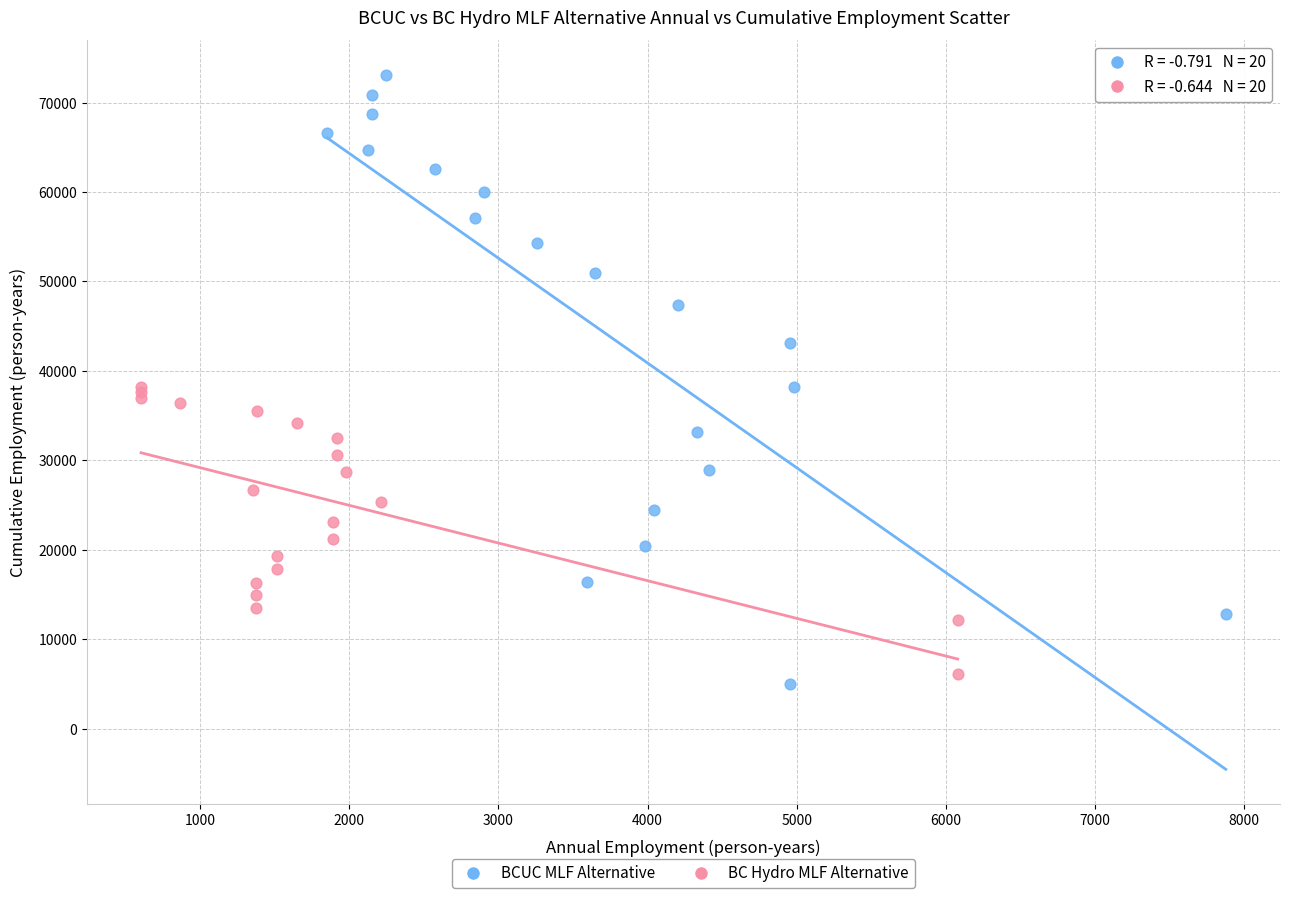

Which series contains the highest Y value?

BCUC MLF Alternative